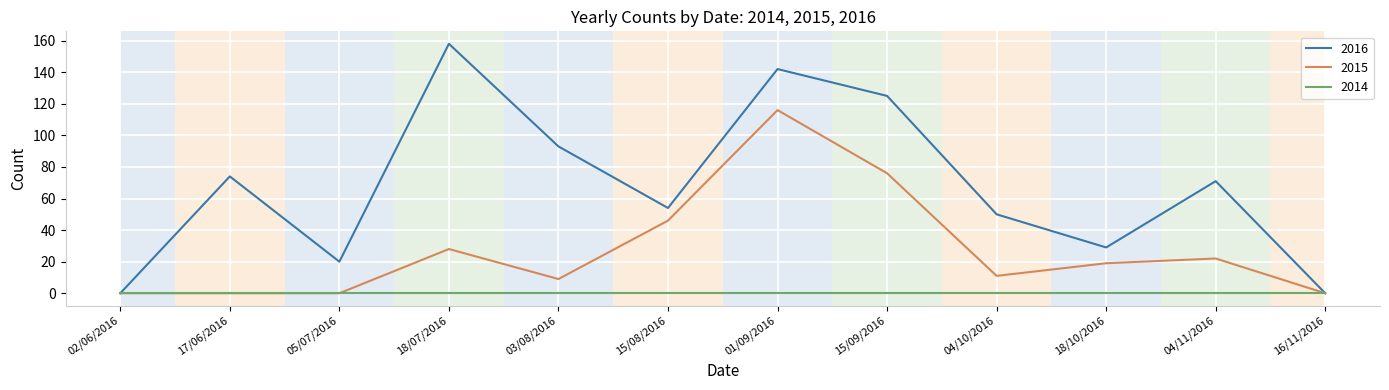

Which series has the widest spread of values?

2016